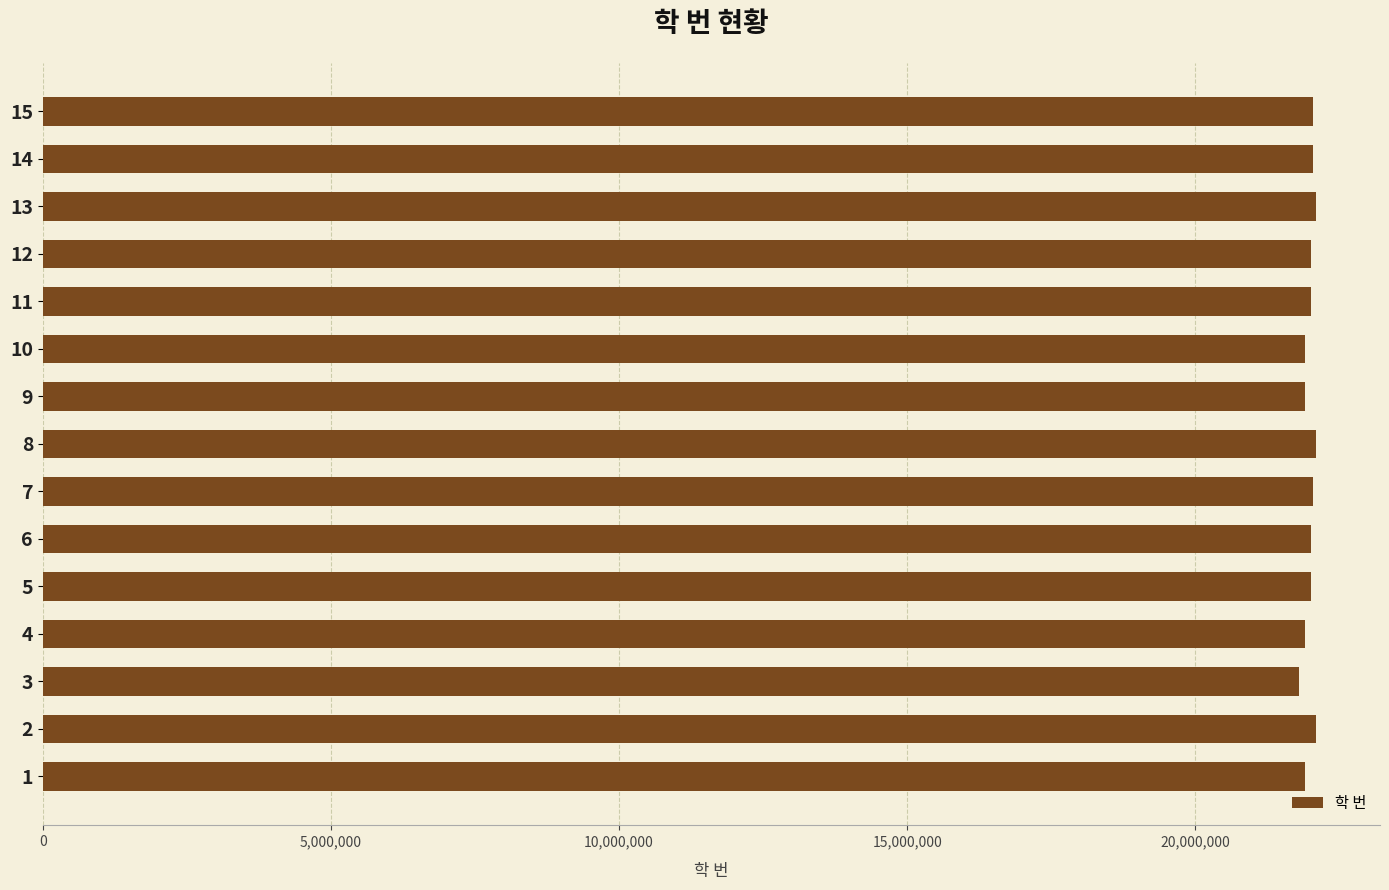

How many data points are less than 22001743?

7